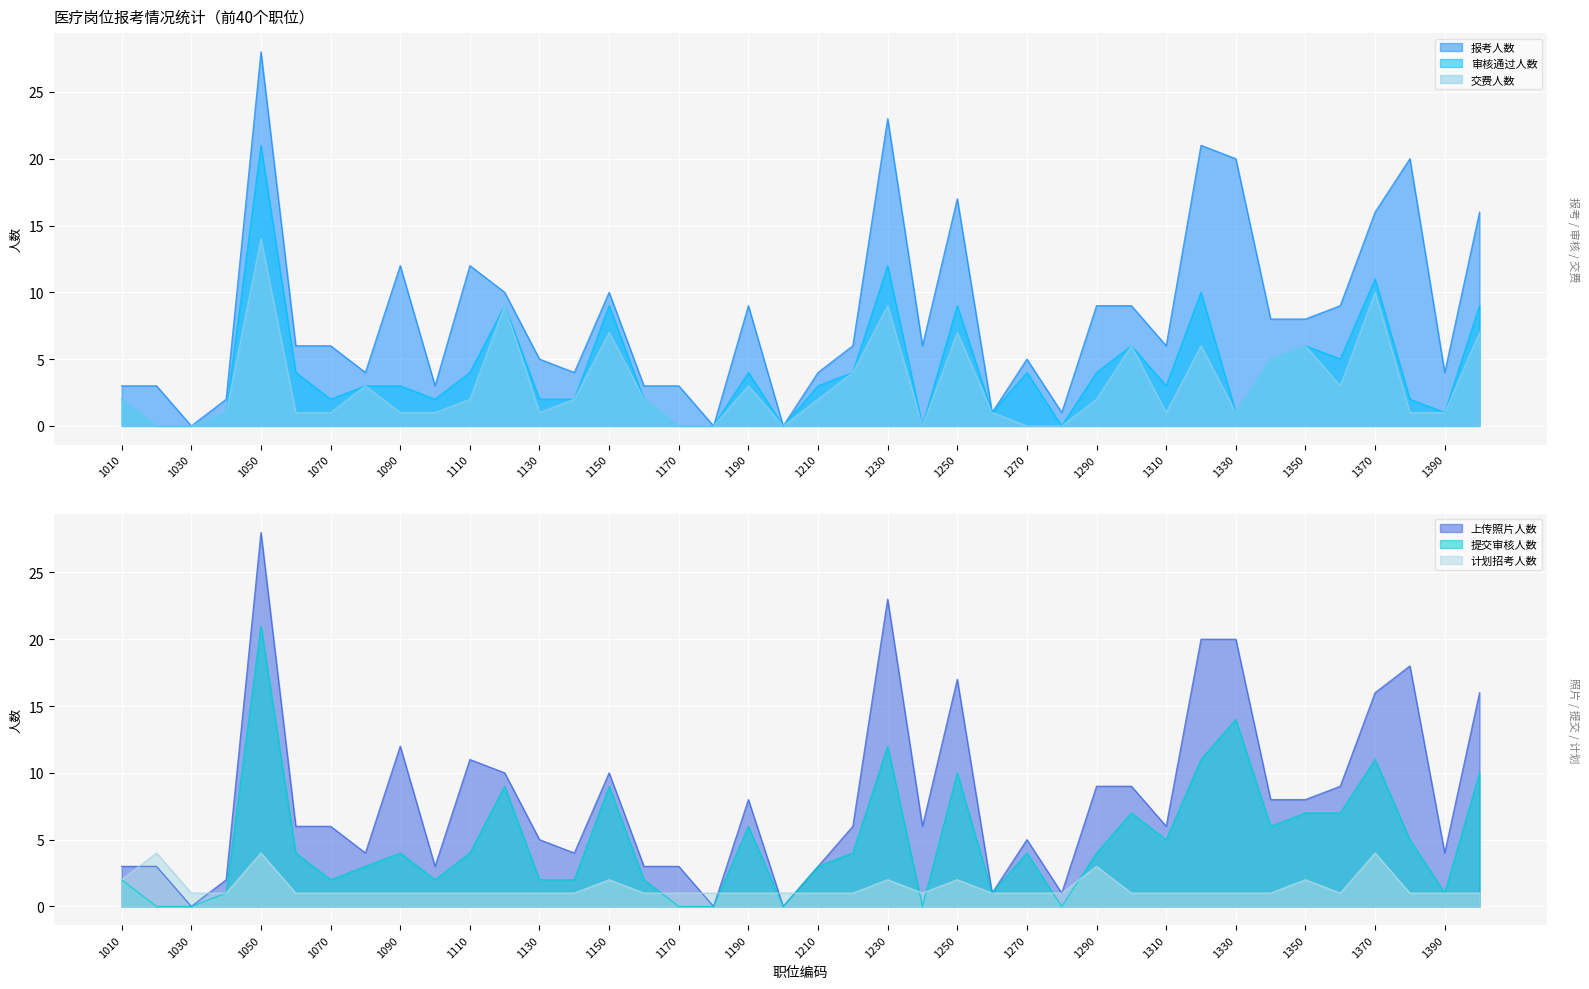

Reading right to left, list all the values displayed in this chart.

报考人数: 16	4	20	16	9	8	8	20	21	6	9	9	1	5	1	17	6	23	6	4	0	9	0	3	3	10	4	5	10	12	3	12	4	6	6	28	2	0	3	3
审核通过人数: 9	1	2	11	5	6	5	1	10	3	6	4	0	4	1	9	0	12	4	3	0	4	0	0	2	9	2	2	9	4	2	3	3	2	4	21	1	0	0	2
交费人数: 7	1	1	10	3	6	5	1	6	1	6	2	0	0	1	7	0	9	4	2	0	3	0	0	2	7	2	1	9	2	1	1	3	1	1	14	1	0	0	2
上传照片人数: 16	4	18	16	9	8	8	20	20	6	9	9	1	5	1	17	6	23	6	3	0	8	0	3	3	10	4	5	10	11	3	12	4	6	6	28	2	0	3	3
提交审核人数: 10	1	5	11	7	7	6	14	11	5	7	4	0	4	1	10	0	12	4	3	0	6	0	0	2	9	2	2	9	4	2	4	3	2	4	21	1	0	0	2
计划招考人数: 1	1	1	4	1	2	1	1	1	1	1	3	1	1	1	2	1	2	1	1	1	1	1	1	1	2	1	1	1	1	1	1	1	1	1	4	1	1	4	2